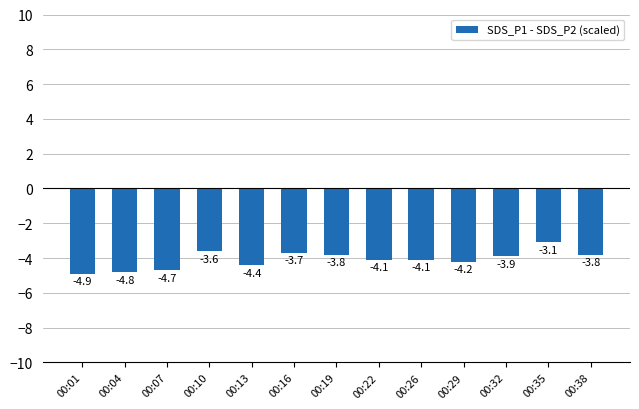

What is the maximum value shown in the chart?

-3.1